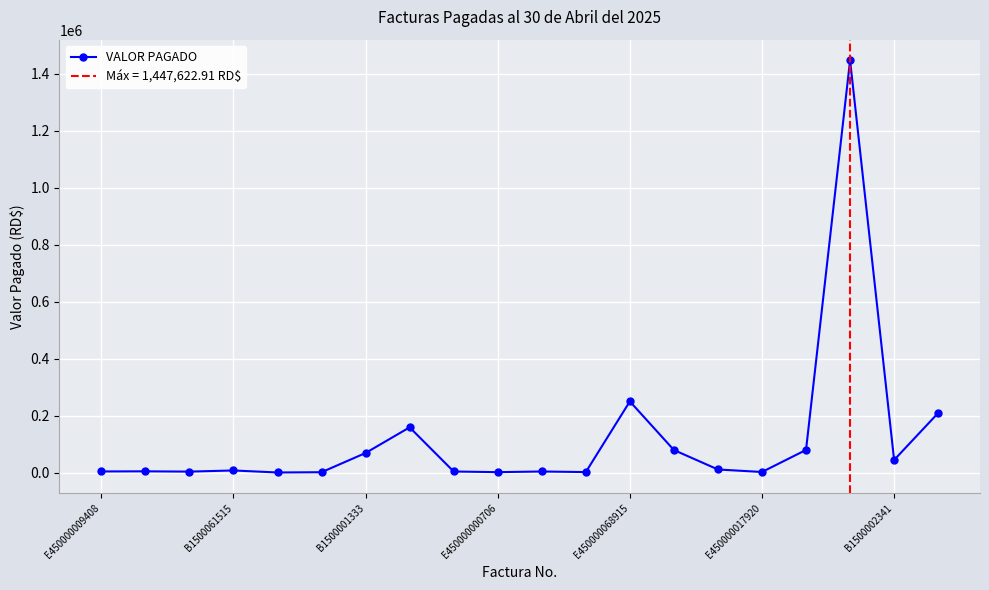

Where is VALOR PAGADO nearest to the value 723961?

E450000068915